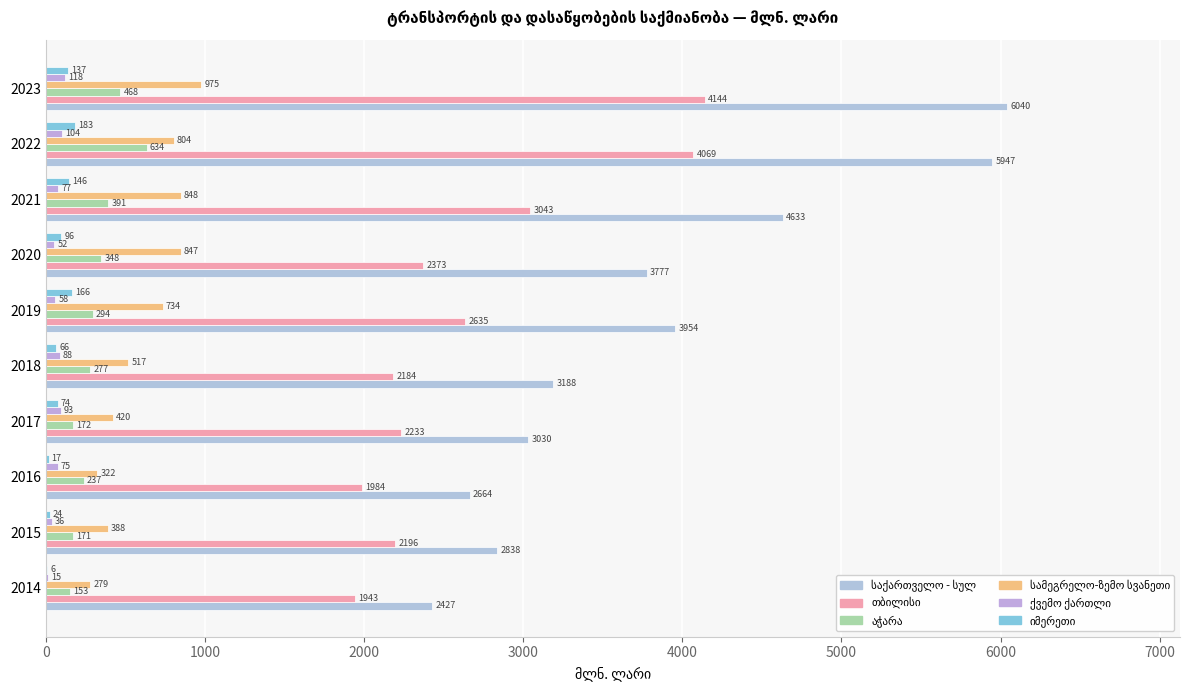

Count the number of categories in the chart.

10